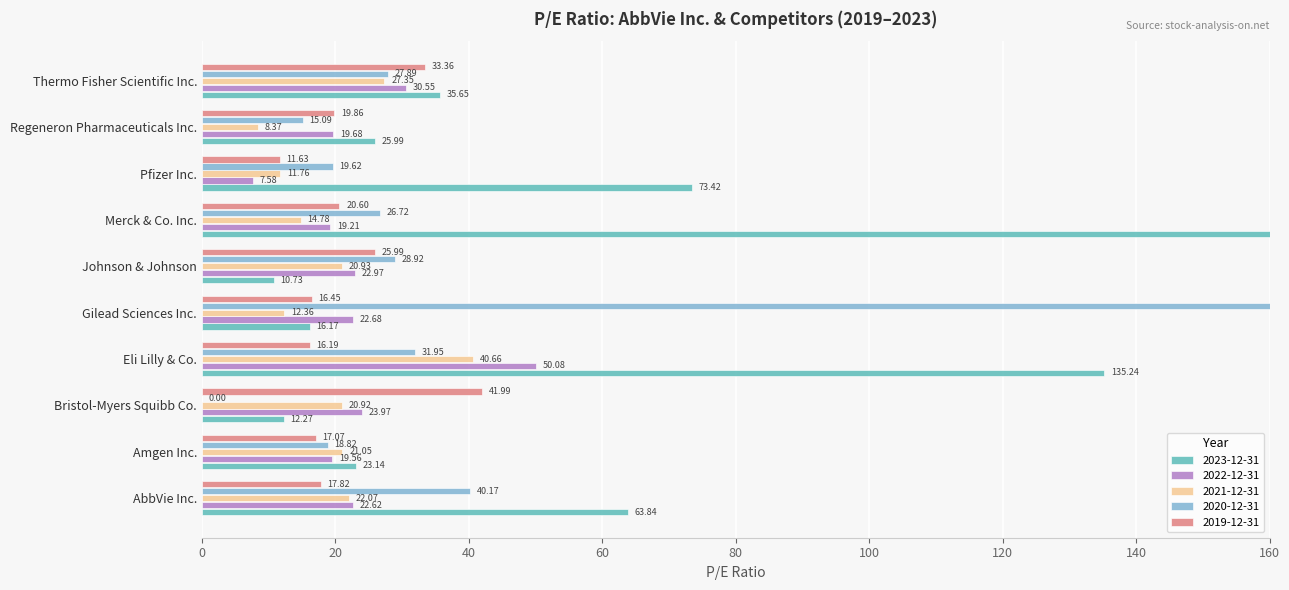

What is the sum of all 2019-12-31 values?

221.0